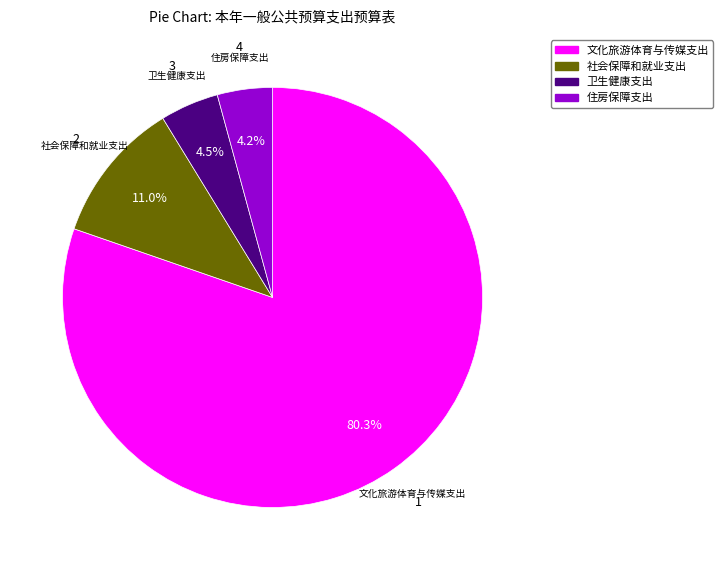

What percentage is the 社会保障和就业支出 slice, to the nearest percent?

11%